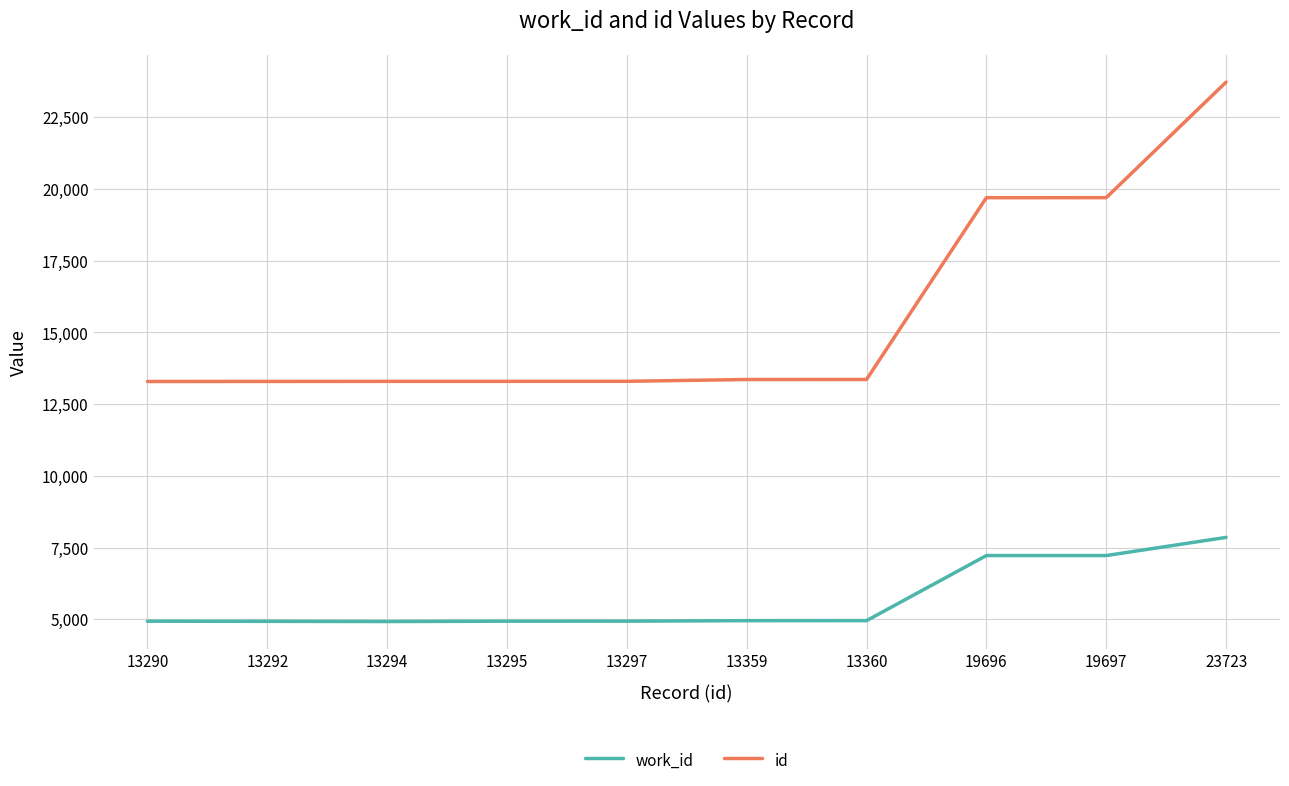

Which series has the largest total across all categories?

id